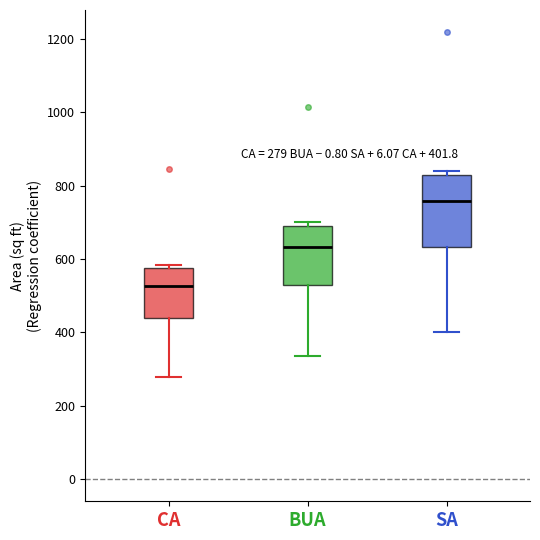

Which box's median line is the highest?

SA